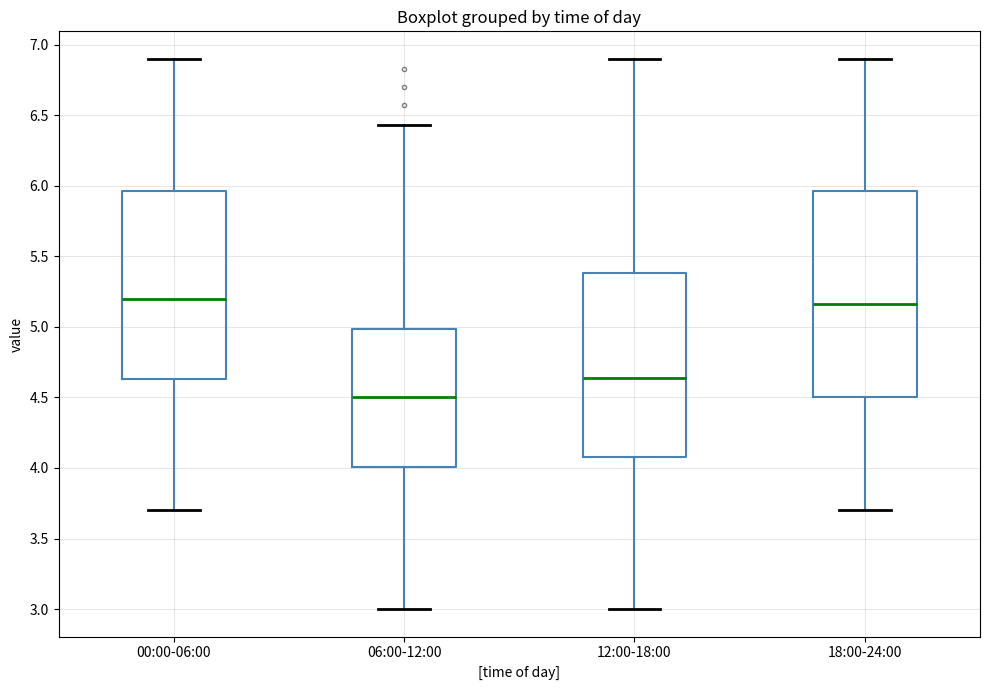

Reading left to right, transcribe this box plot: for each box, give where its median line is, the range the box spans, and where its two whiskers end, as read against the y-axis. The values are not printed on the chart, so give them approximately, as read against the axis.

00:00-06:00: median 5.20, box 4.65 to 5.95, whiskers 3.70 to 6.90
06:00-12:00: median 4.50, box 4.00 to 5.00, whiskers 3.00 to 6.45
12:00-18:00: median 4.65, box 4.10 to 5.40, whiskers 3.00 to 6.90
18:00-24:00: median 5.15, box 4.50 to 5.95, whiskers 3.70 to 6.90